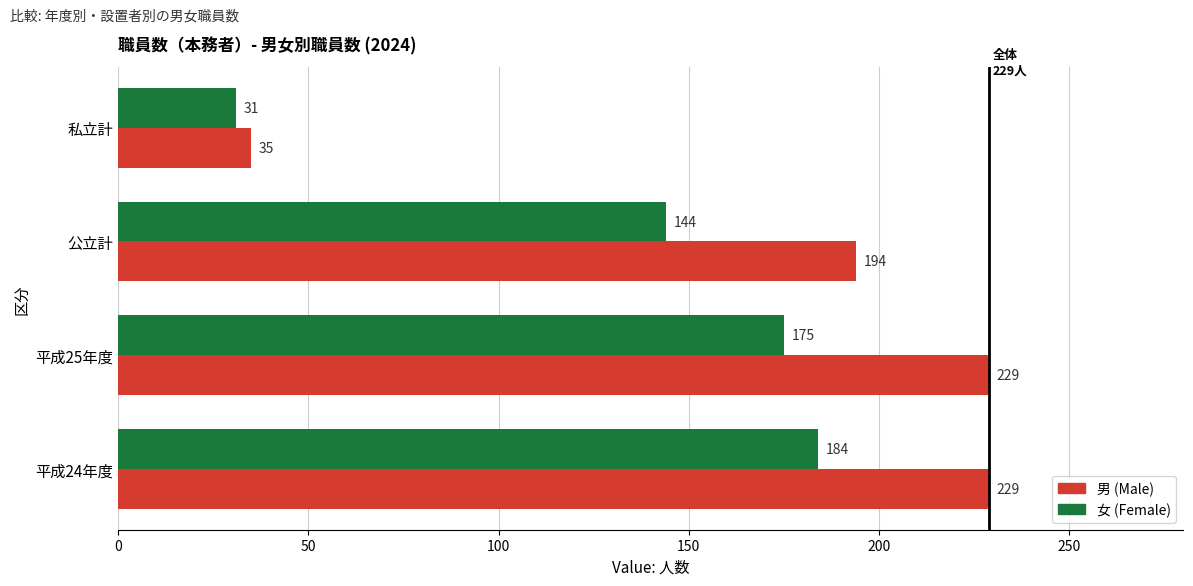

How many 男 (Male) values are between 194 and 229?

3